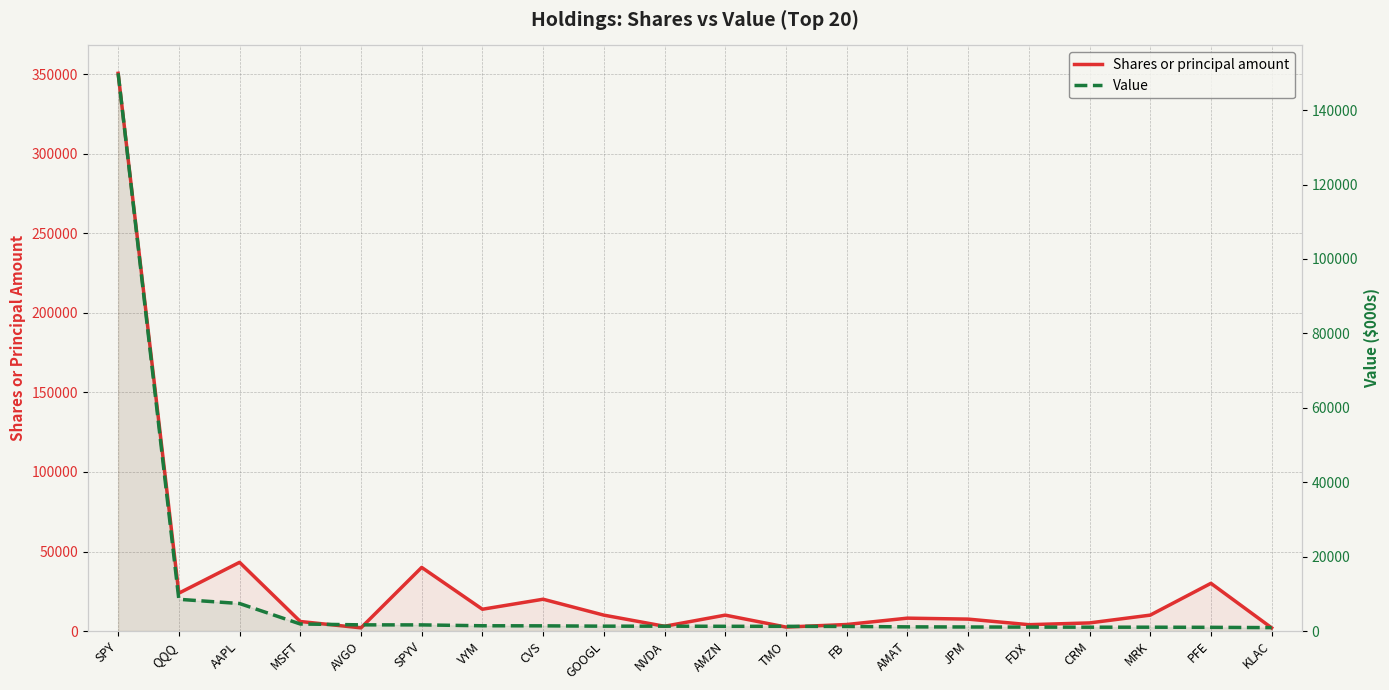

What is the difference between the second highest and minimum values in the Value series?

7610